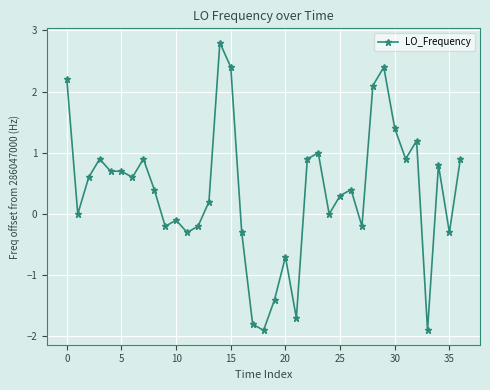

What is the value of the 27th point from the left?

0.4